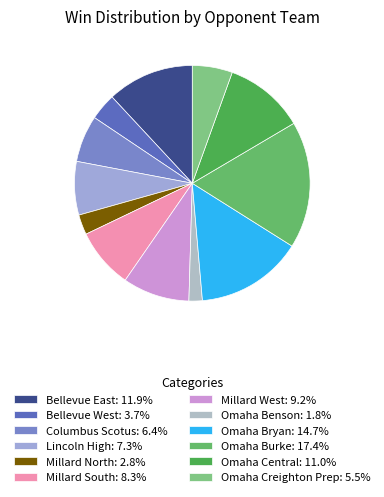

Does Millard West account for over 50% of the chart?

No